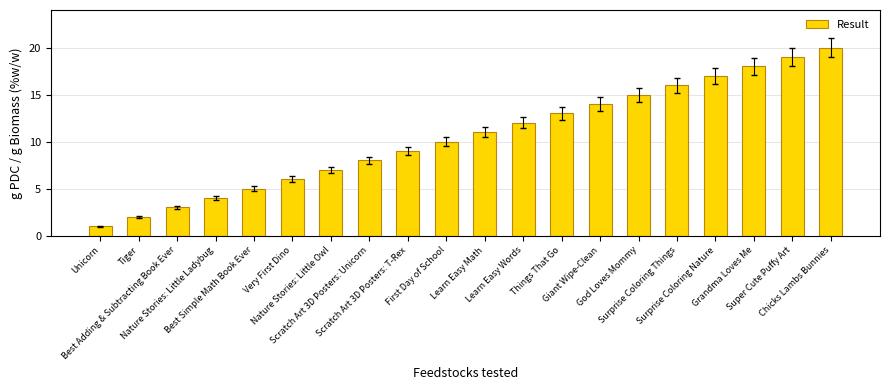

What is the label of the 4th bar from the right?

Surprise Coloring Nature